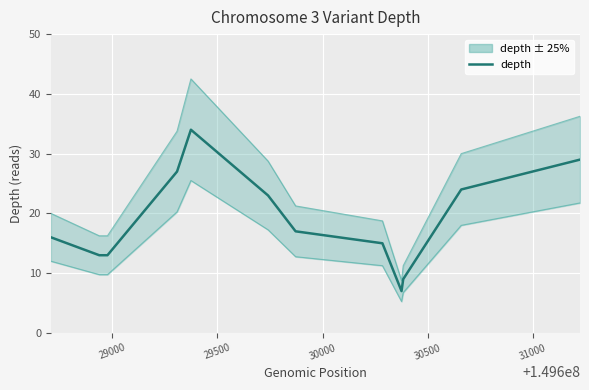

True or false: depth and depth upper intersect in this chart.

False